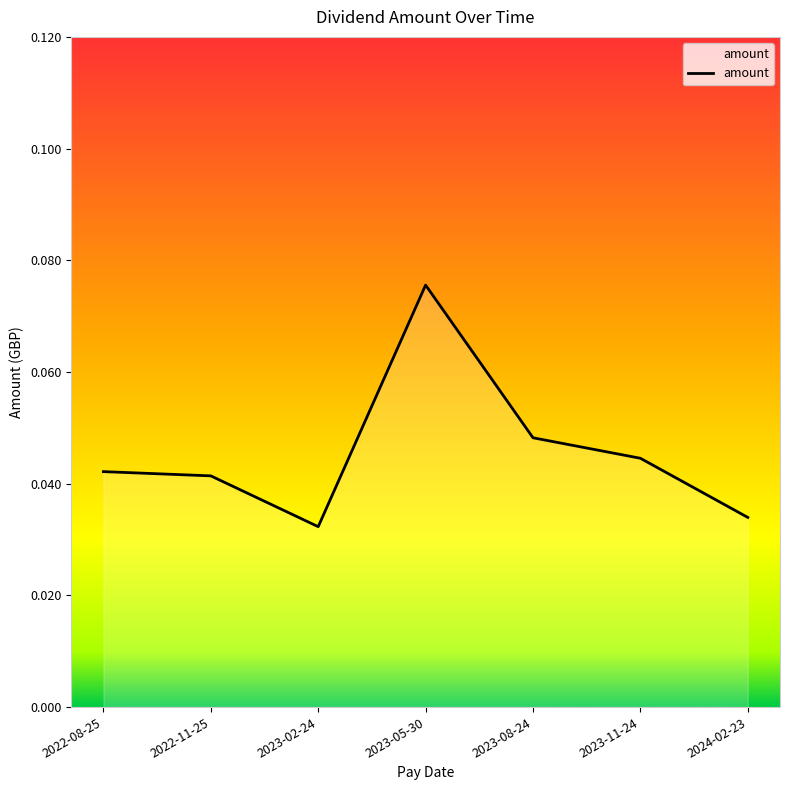

What position from the right is 2023-11-24?

2